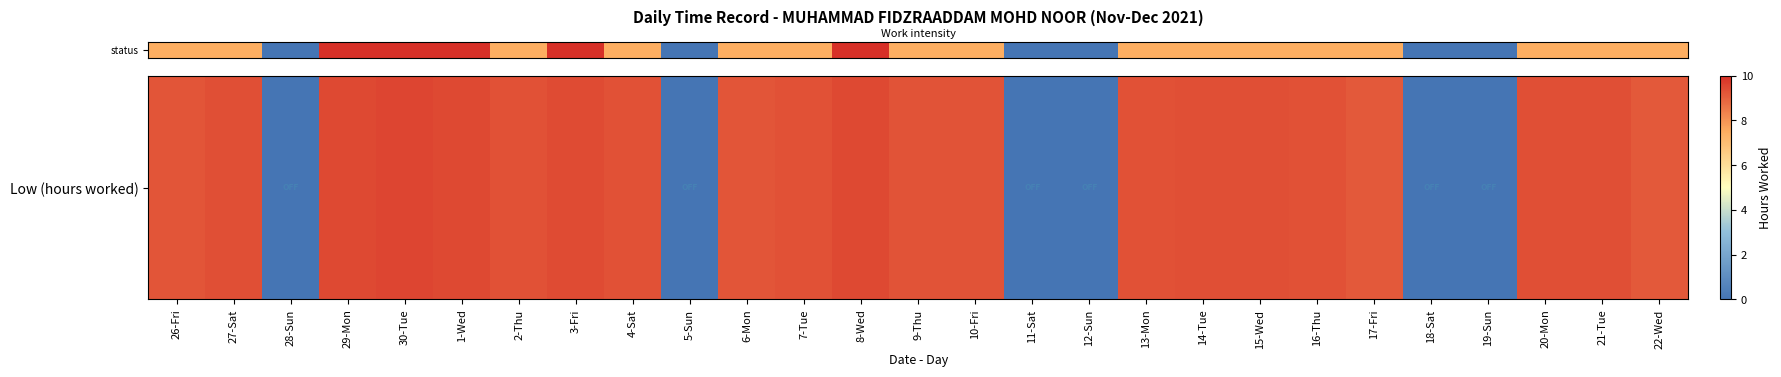

Between 30-Tue and 27-Sat, which is larger?

30-Tue